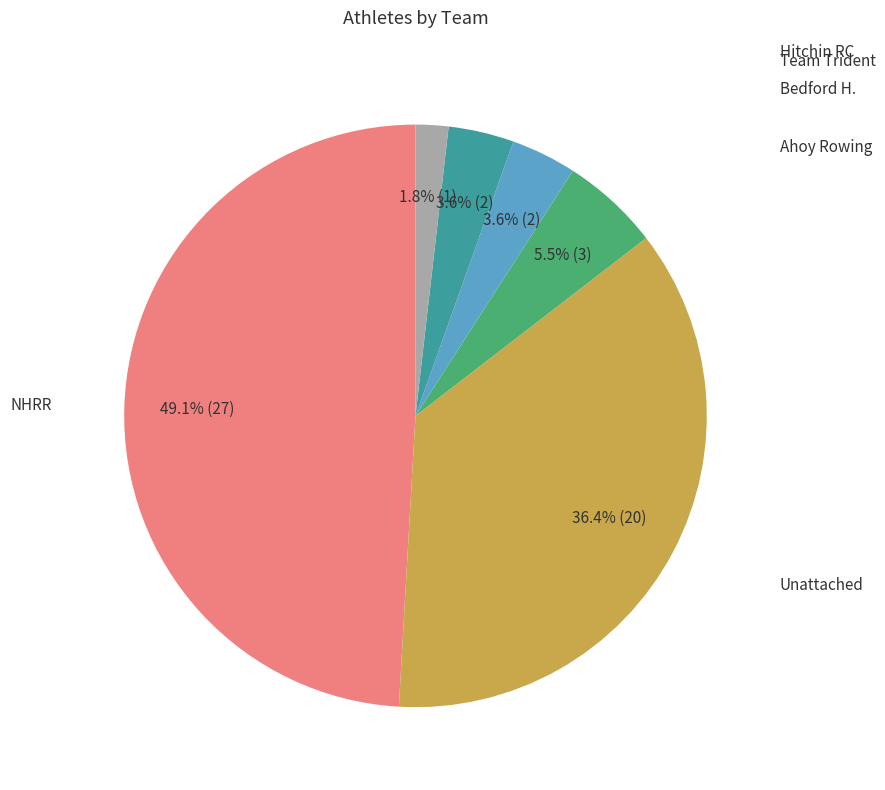

Does any single category account for the majority?

No